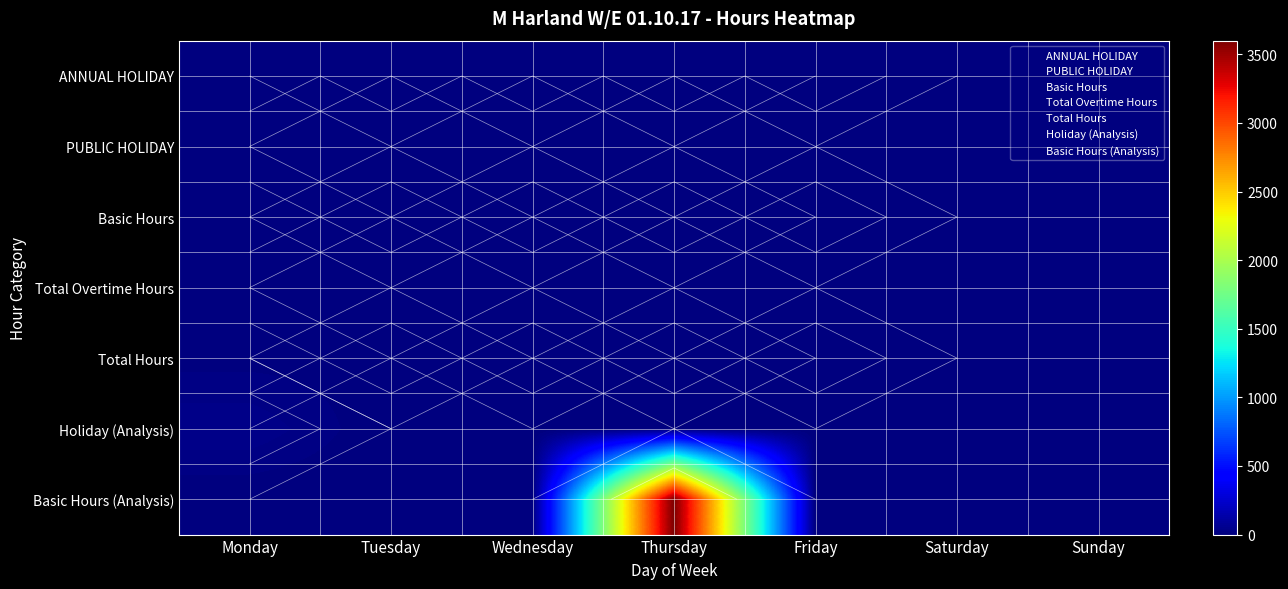

How many data points does each series have?

7